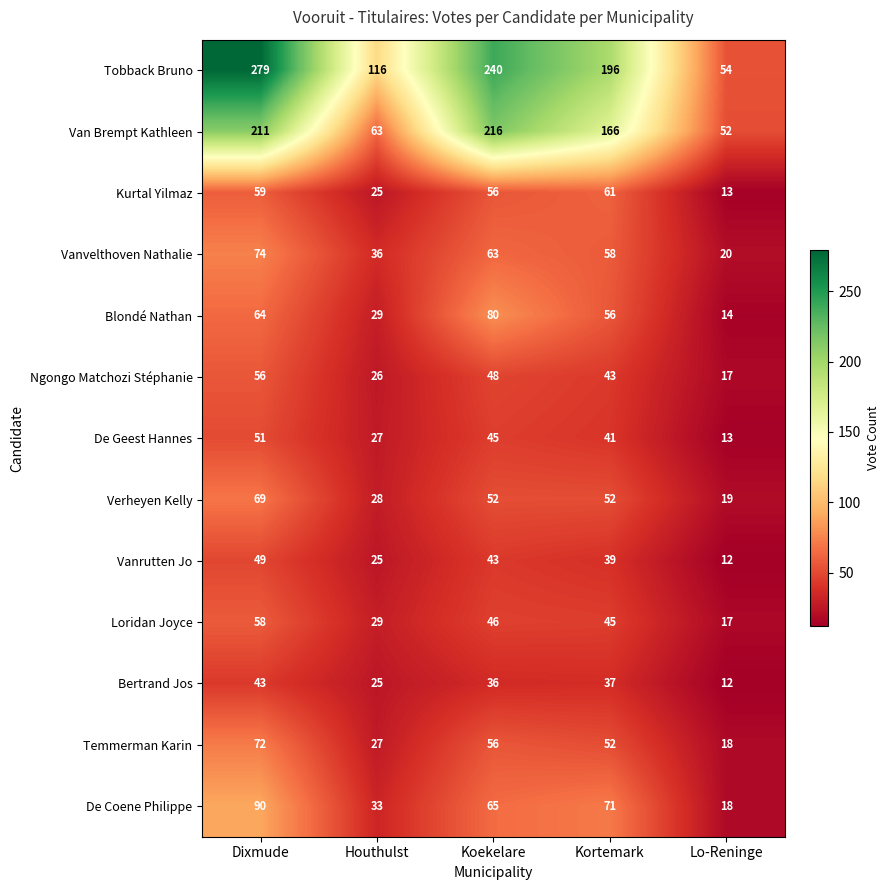

How many data points does each series have?

5